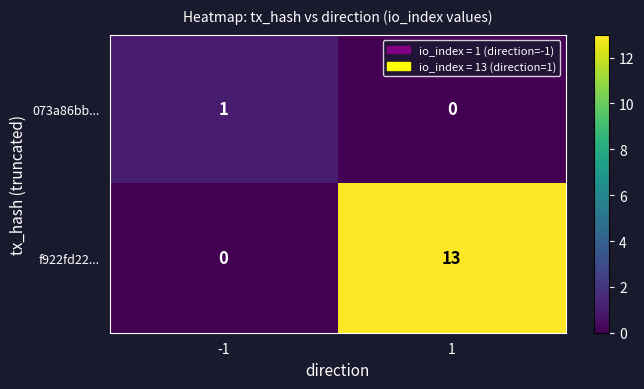

What is the difference between the highest and lowest values at -1?

1